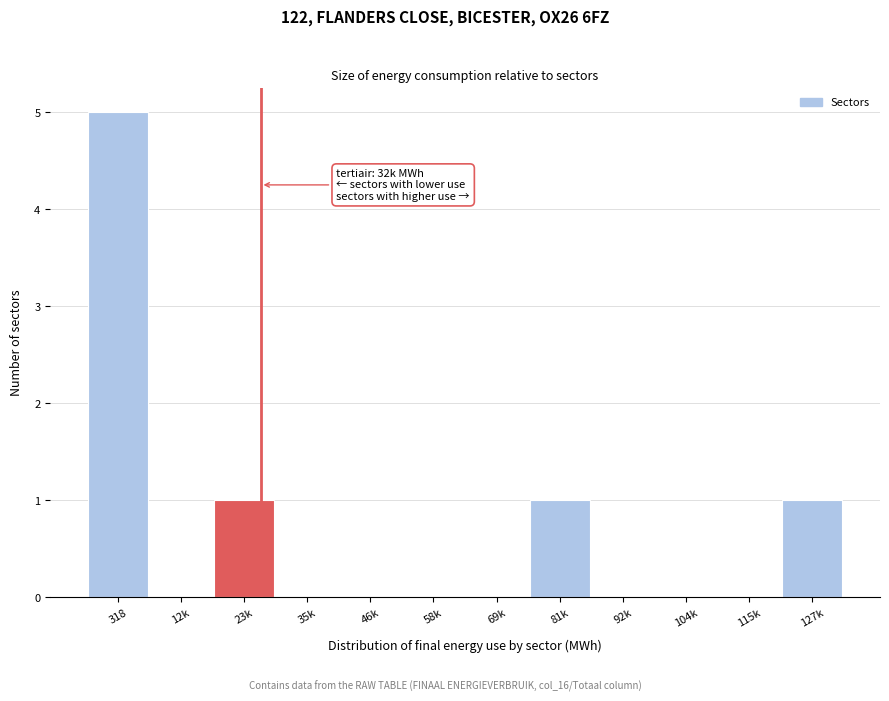

Reading left to right, what are all the values shown in this chart?

318=5	12k=0	23k=1	35k=0	46k=0	58k=0	69k=0	81k=1	92k=0	104k=0	115k=0	127k=1